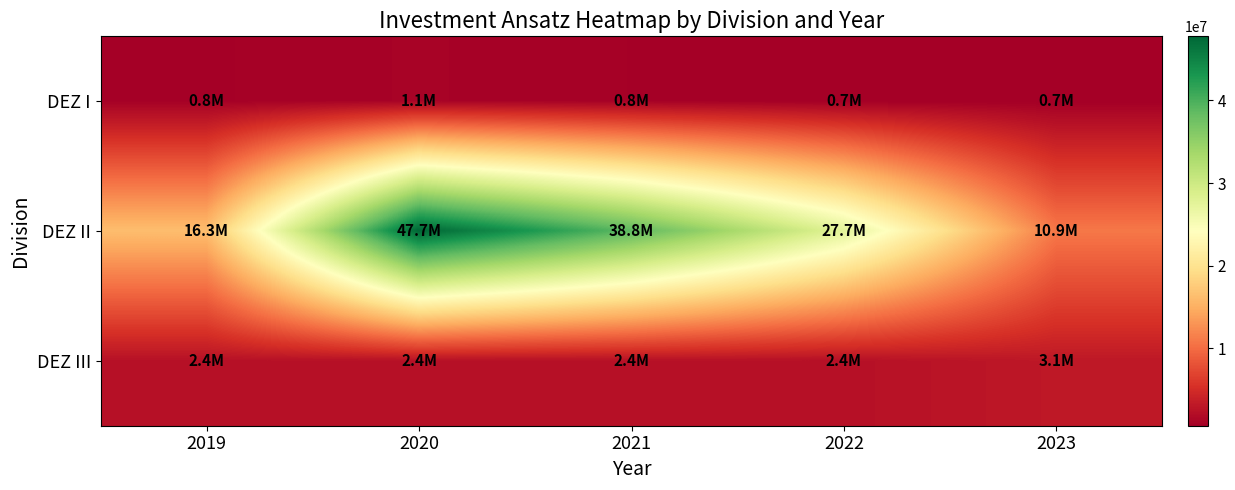

What is the sum of the DEZ I values at 2020 and 2022?

1703109